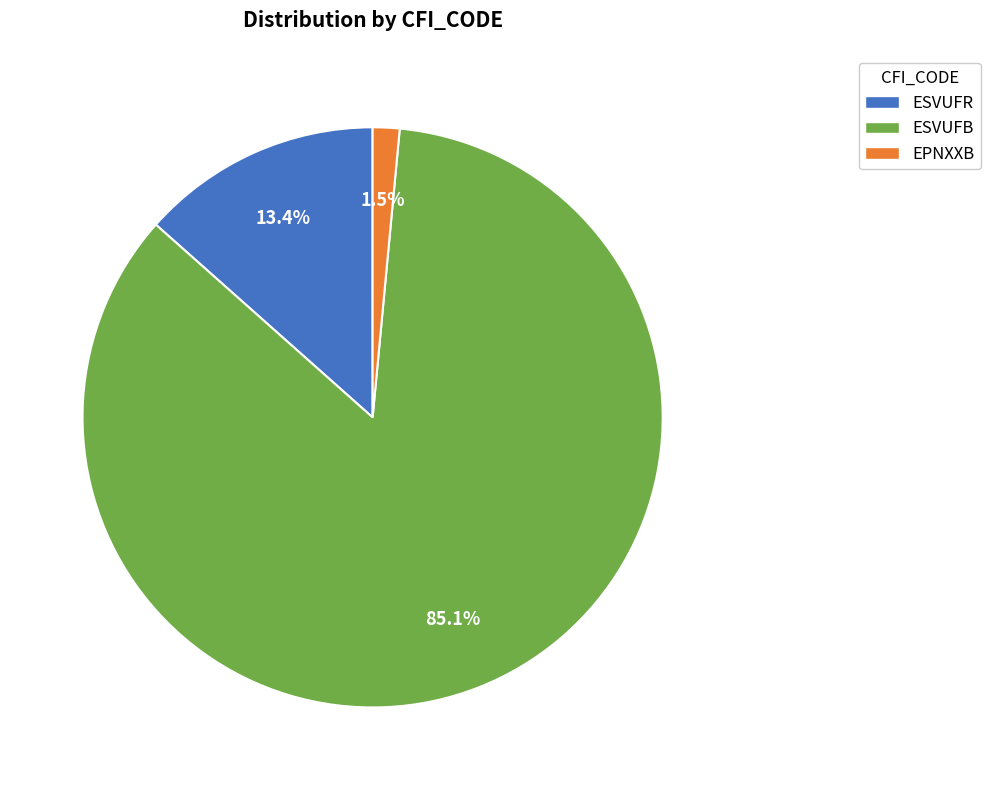

Which has a higher value, EPNXXB or ESVUFR?

ESVUFR